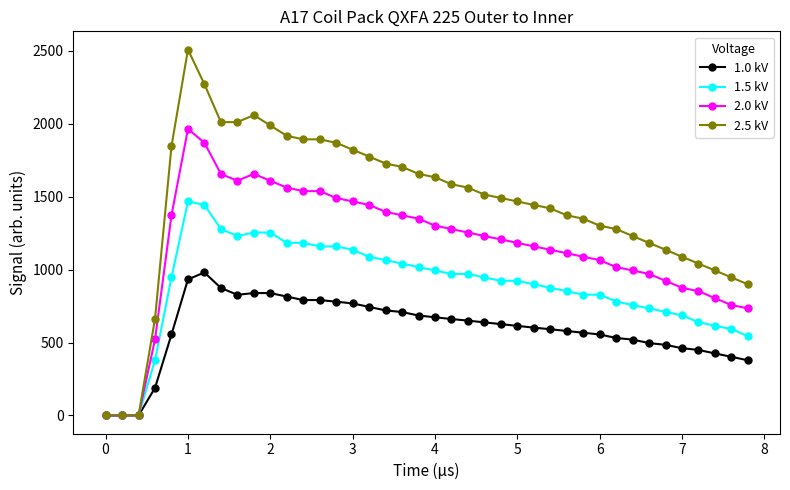

What are all the series names shown in the legend?

1.0 kV, 1.5 kV, 2.0 kV, 2.5 kV